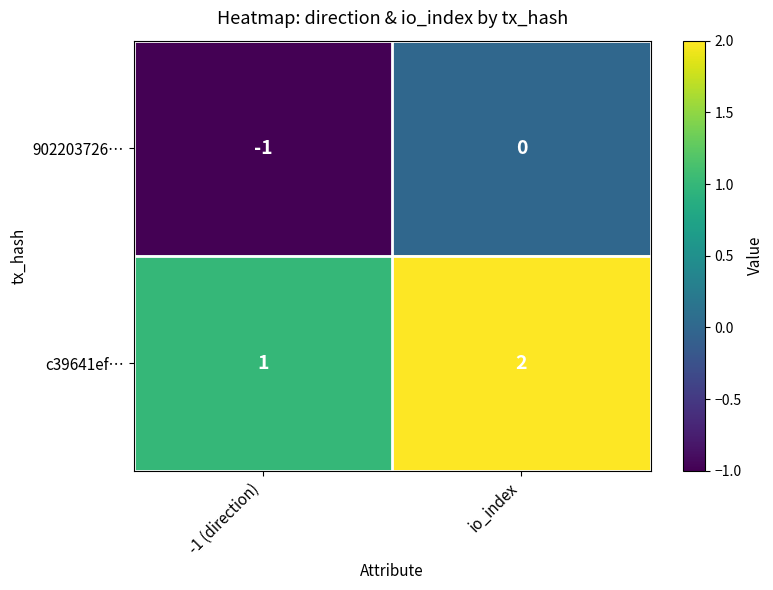

What is the greatest value displayed?

2